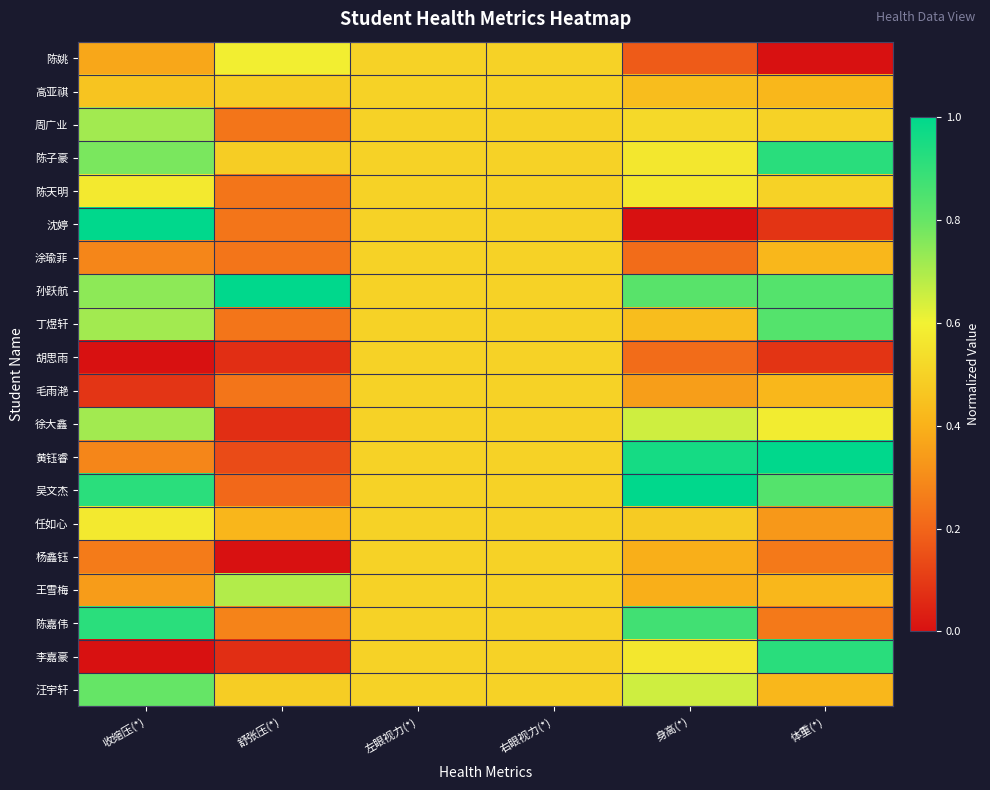

How many series are shown in this chart?

20